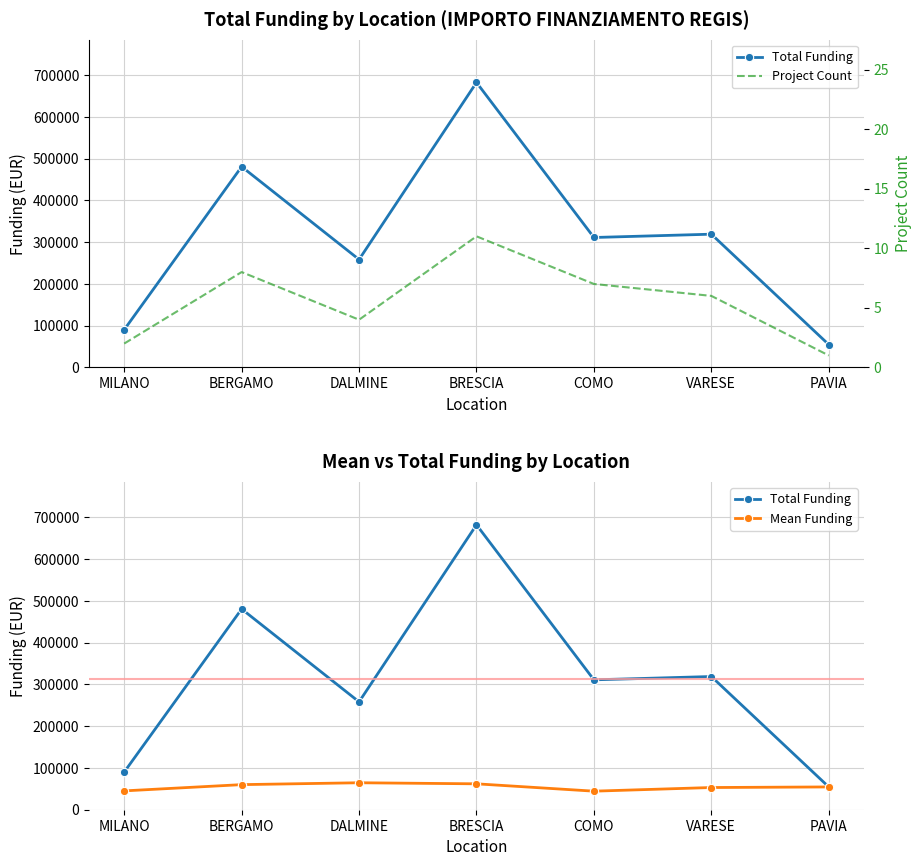

List the series in order of their overall mean, highest first.

Total Funding, Mean Funding, Project Count